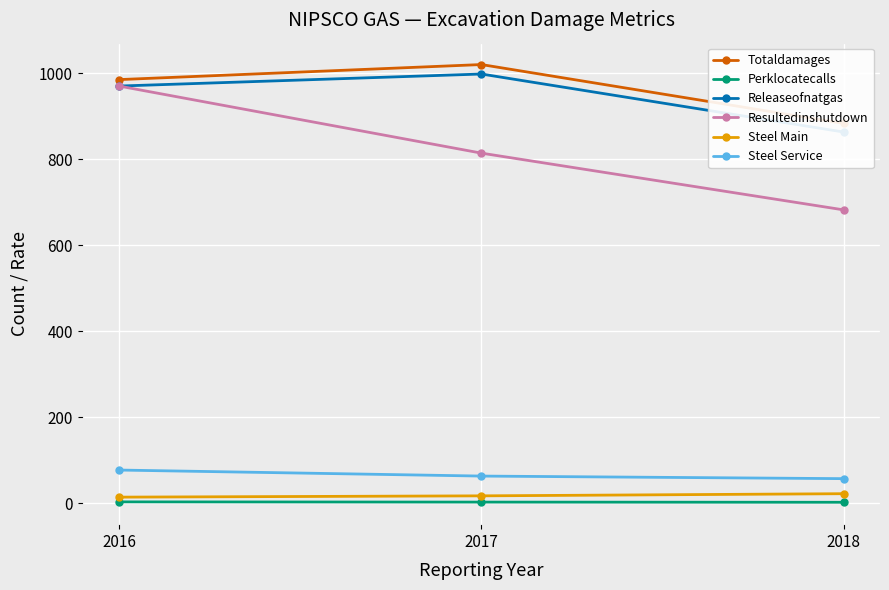

Reading left to right, list all the values displayed in this chart.

Totaldamages: 985.0	1020.0	883.0
Perklocatecalls: 3.0	2.5	2.0
Releaseofnatgas: 970.0	998.0	863.0
Resultedinshutdown: 970.0	814.0	682.0
Steel Main: 14.0	17.0	22.0
Steel Service: 77.0	63.0	57.0